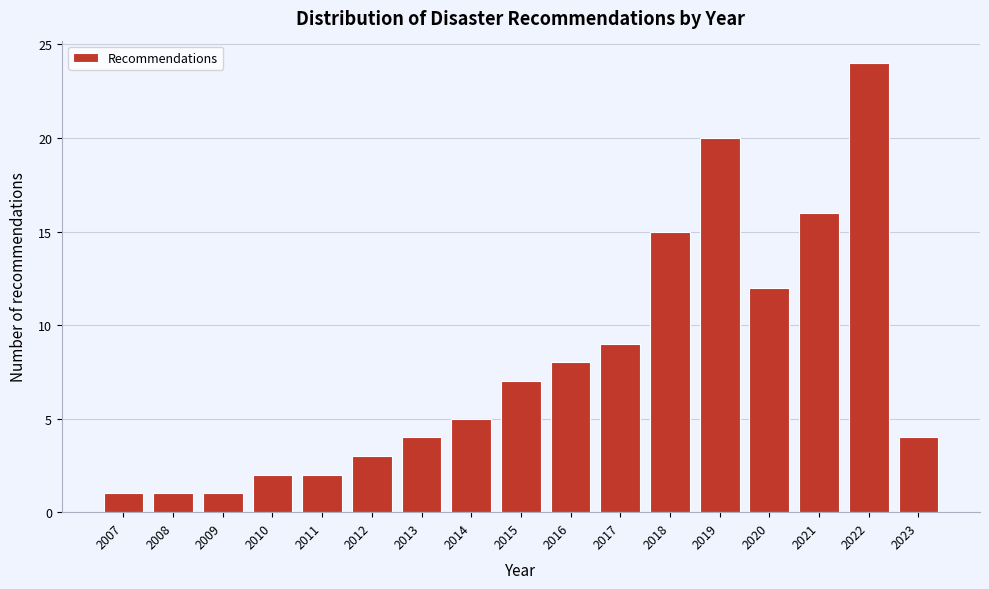

Reading left to right, what are all the values shown in this chart?

1	1	1	2	2	3	4	5	7	8	9	15	20	12	16	24	4